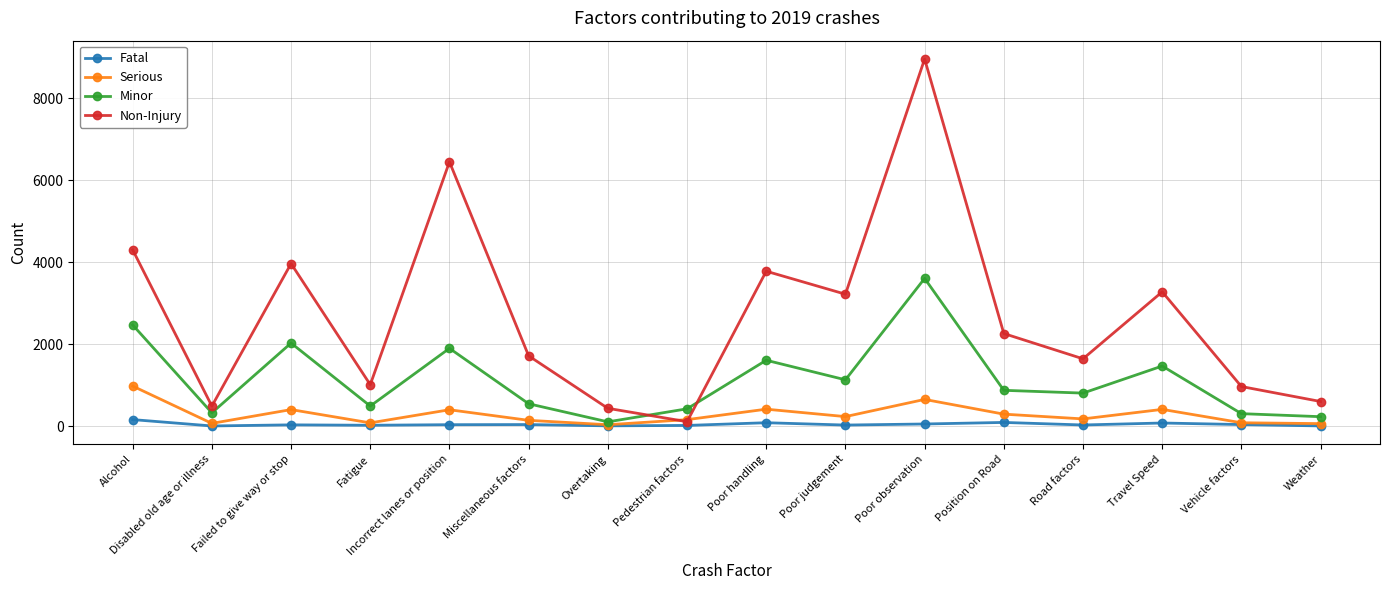

At which category does Serious reach its first local peak?

Failed to give way or stop